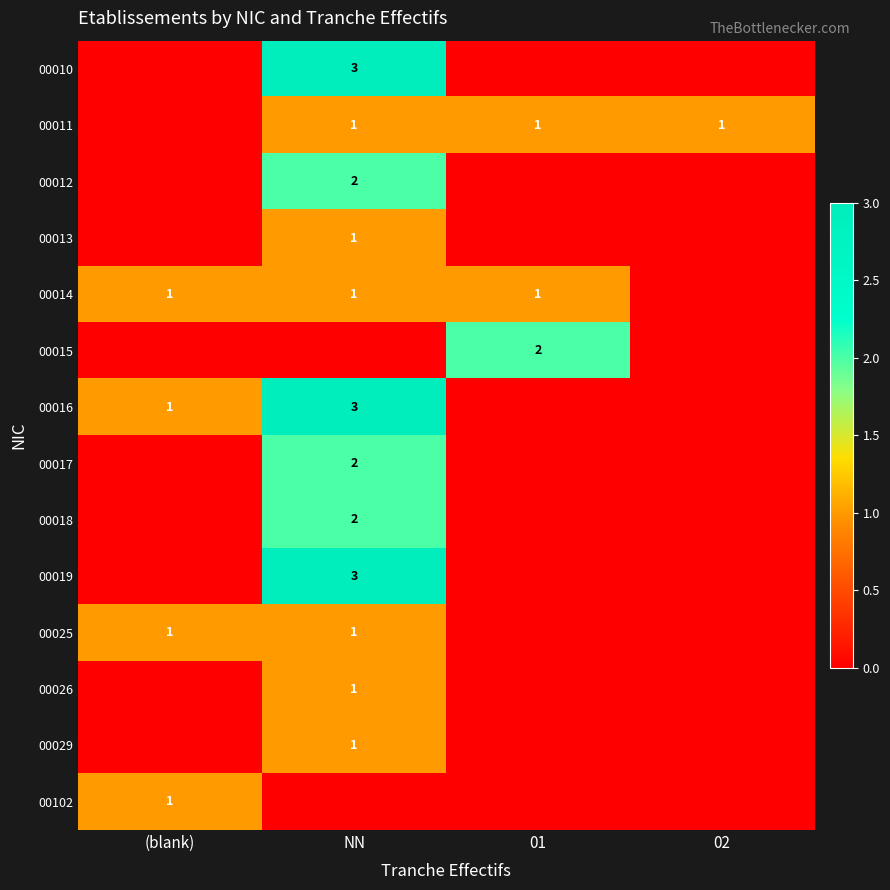

Which label corresponds to the largest value in the chart?

NN